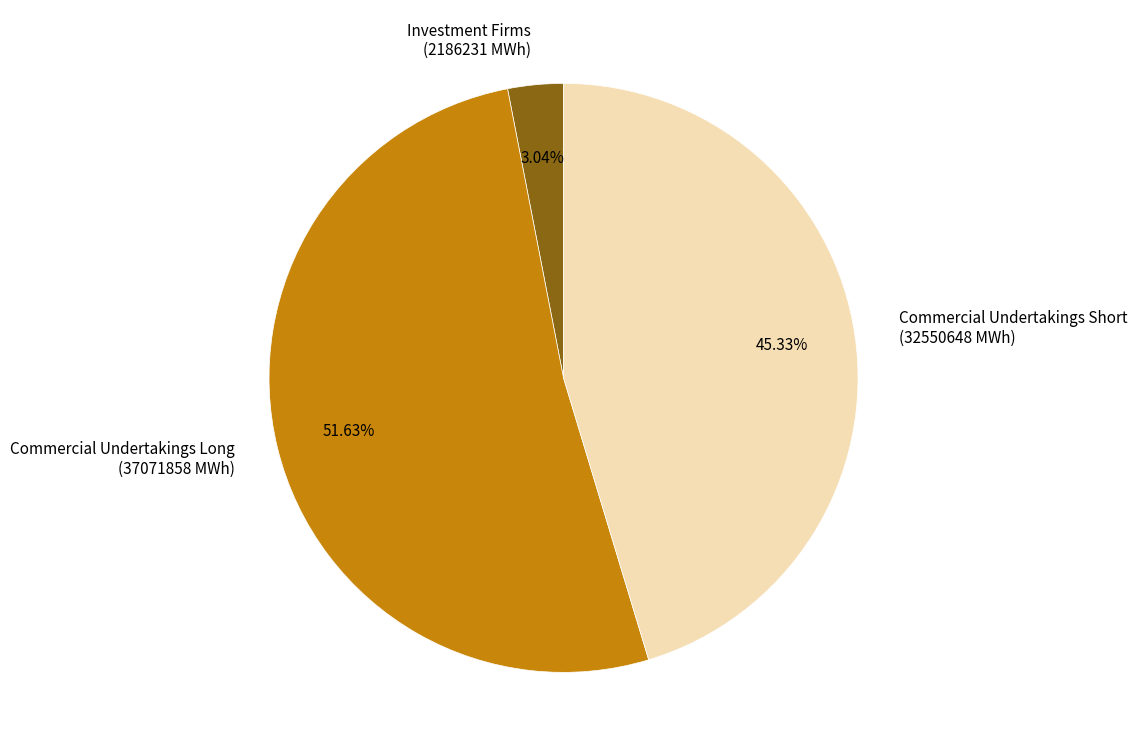

Rank the categories by value from lowest to highest.

Investment Firms (2186231 MWh), Commercial Undertakings Short (32550648 MWh), Commercial Undertakings Long (37071858 MWh)